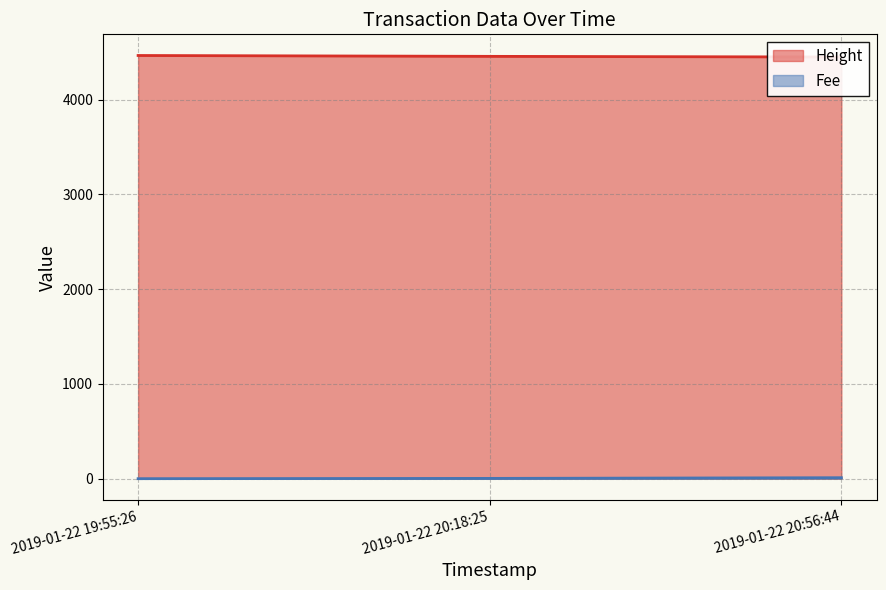

What is the difference between the highest and lowest values at 2019-01-22 20:56:44?

4438.6